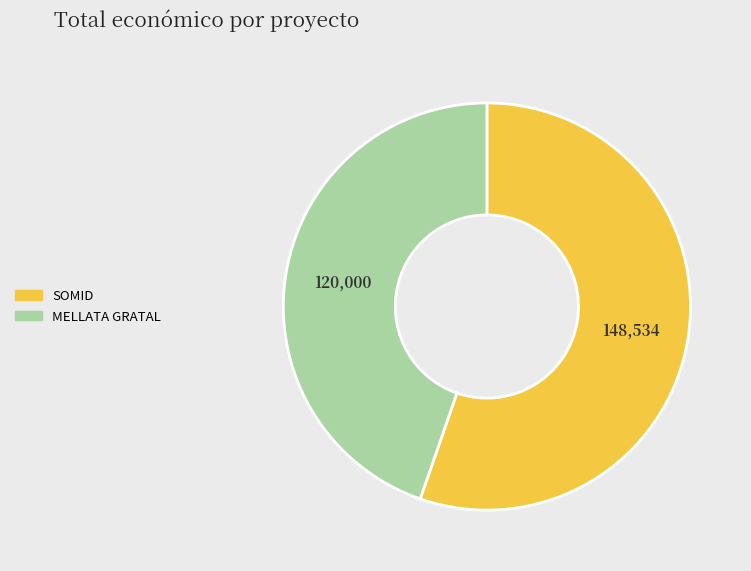

Count the number of slices in the pie.

2